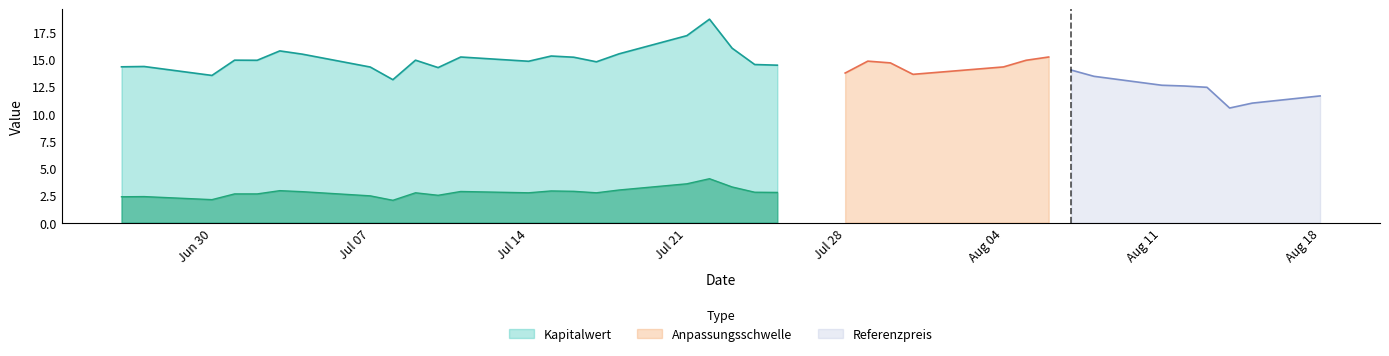

What is the minimum value for Kapitalwert?

13.1